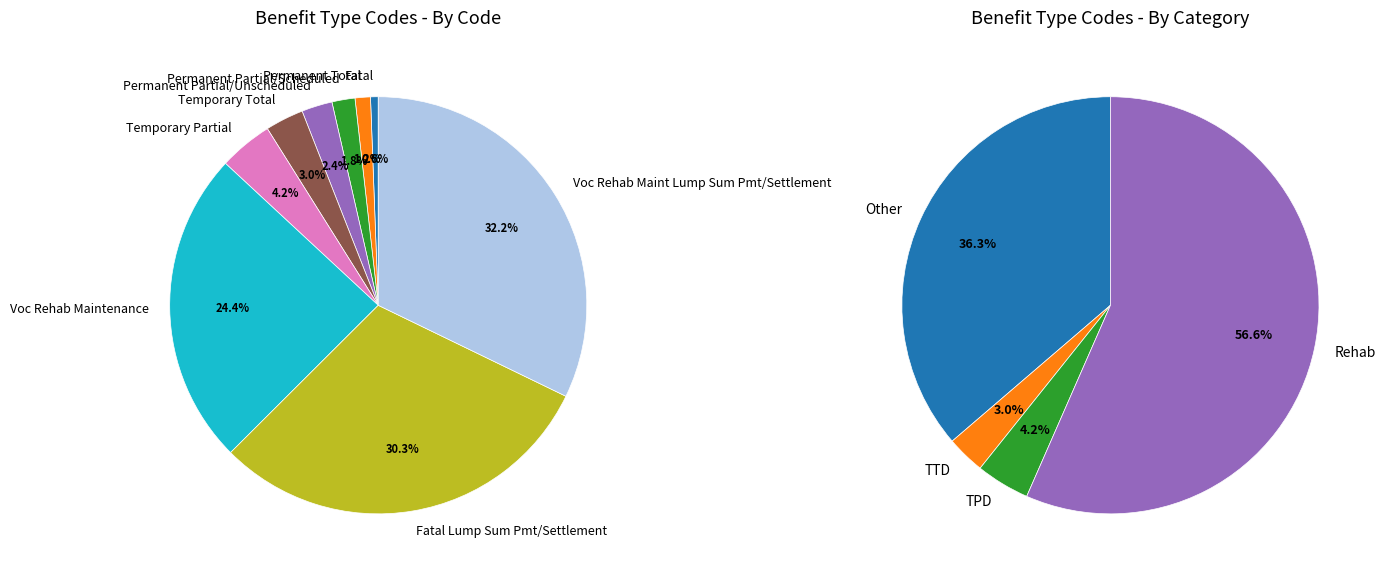

What is the total percentage of Fatal and Permanent Total?

1.8%